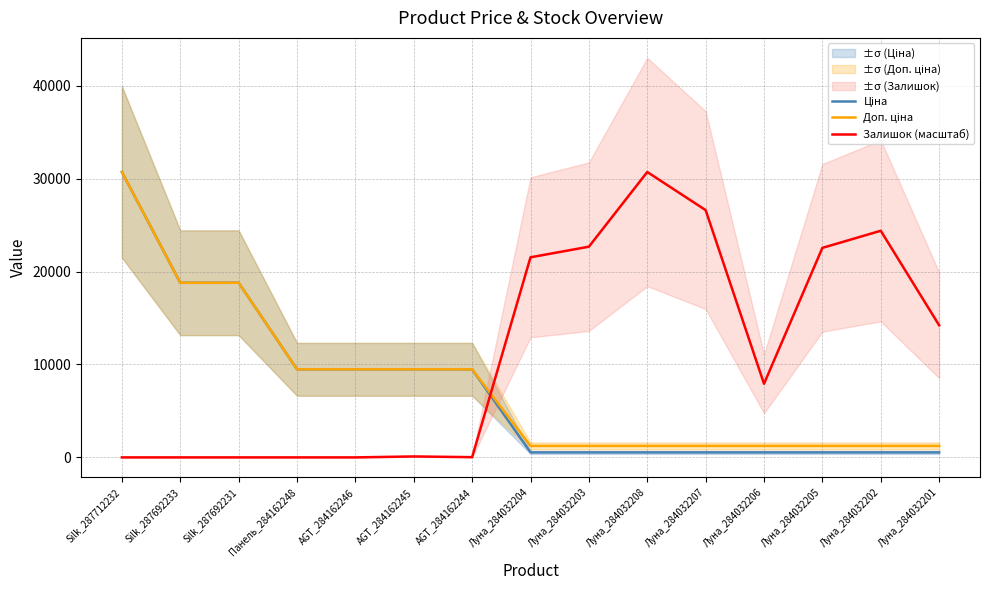

What is the label of the 3rd point from the right?

Луна_284032205